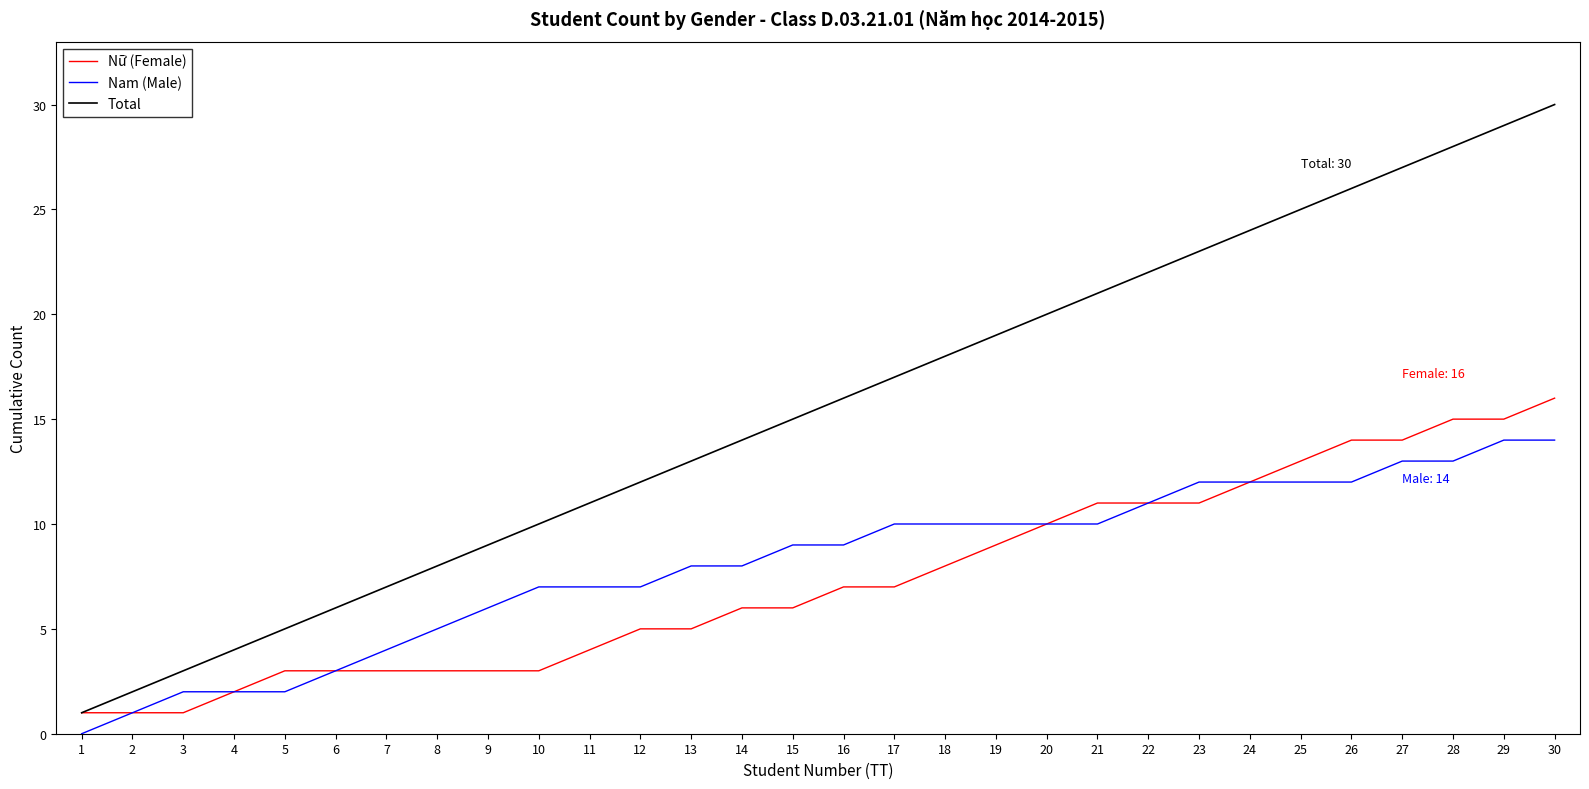

True or false: Nam (Male) and Total intersect in this chart.

False